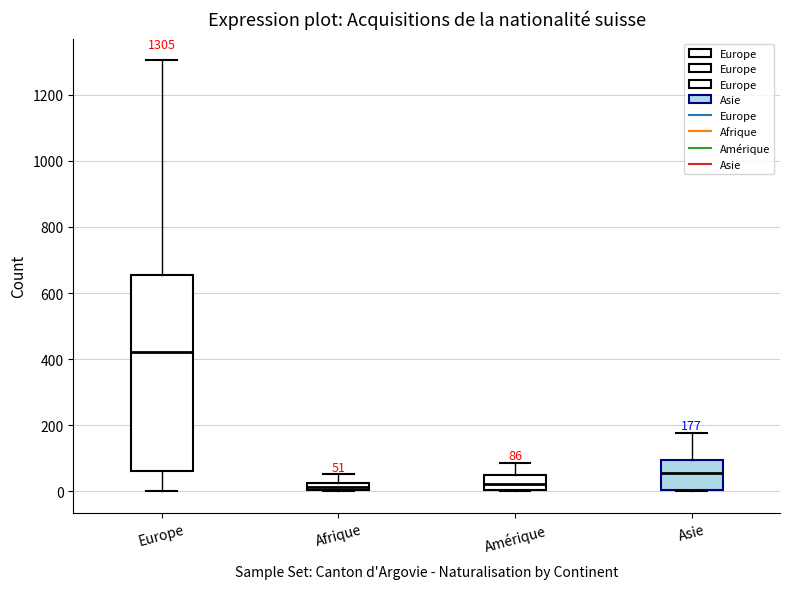

Which box's median line is the highest?

Europe